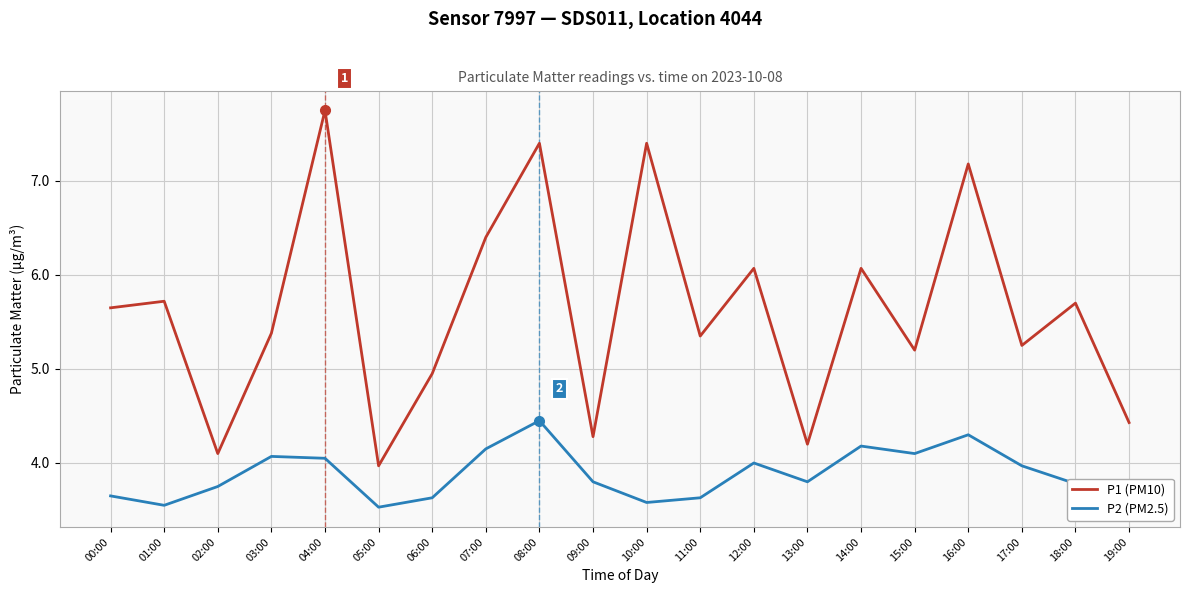

What is the total value across all series at 01:00?

9.3